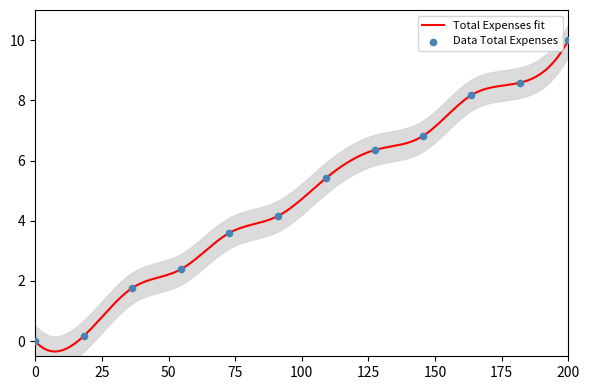

Which has a higher value, 2017-01 or 2017-07?

2017-07